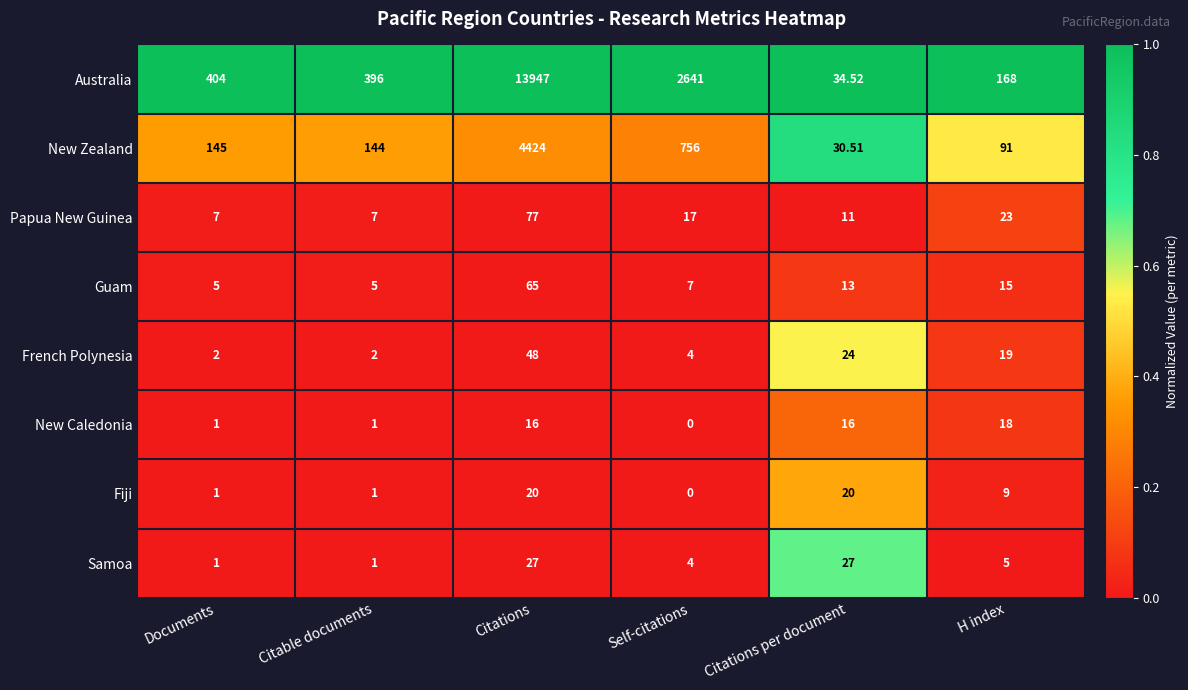

Rank the series at Citations from lowest to highest value.

New Caledonia, Fiji, Samoa, French Polynesia, Guam, Papua New Guinea, New Zealand, Australia